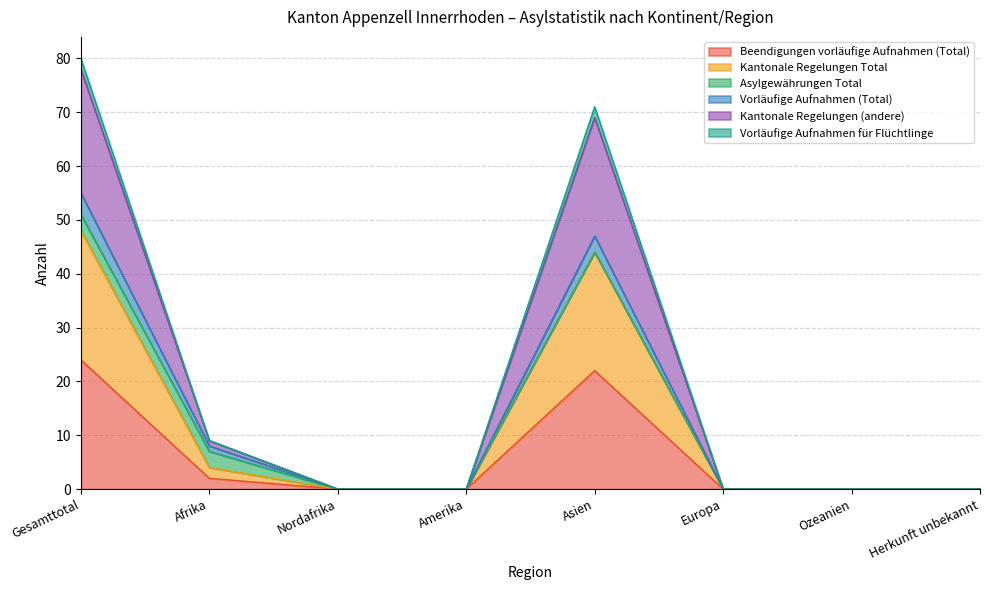

What is the value of the Kantonale Regelungen Total point at the 5th from the left?

44